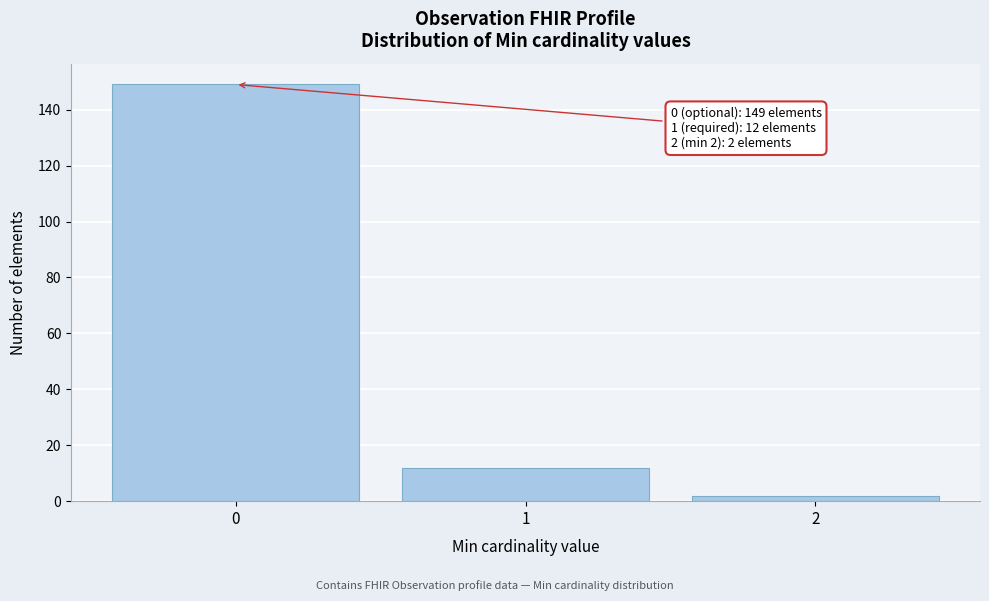

Reading left to right, transcribe all the data shown in this chart.

149	12	2